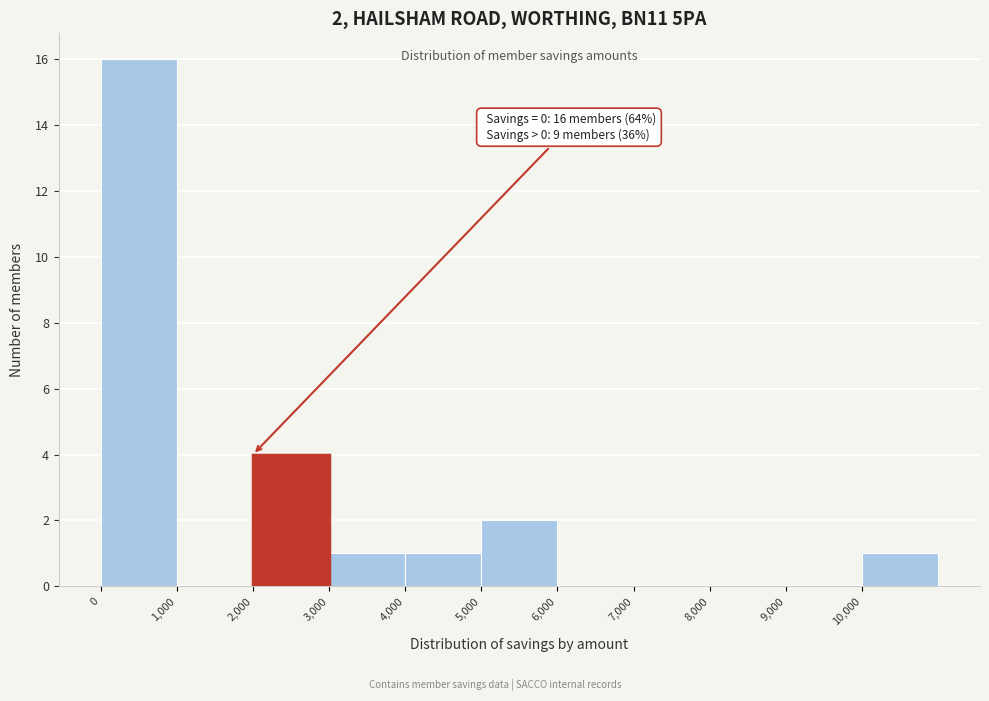

Which range on the x-axis has the tallest bar?

0 to 1000